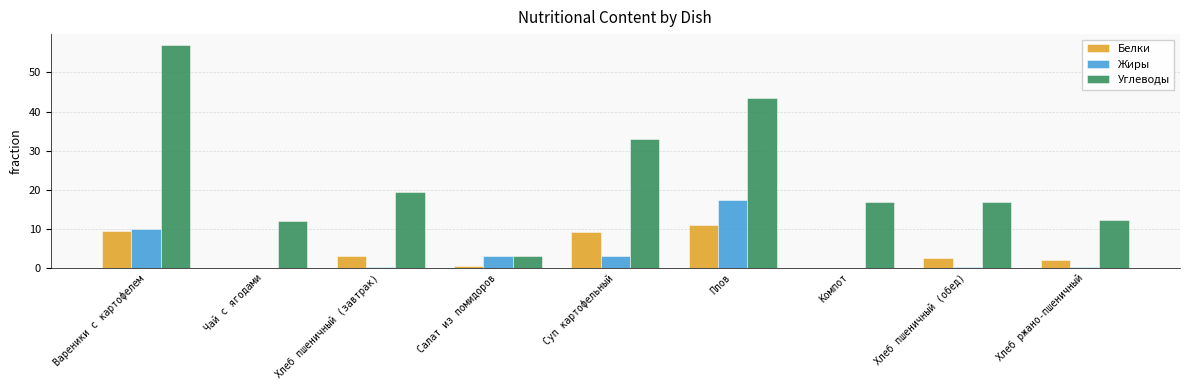

What is the total value across all series at Плов?

71.8